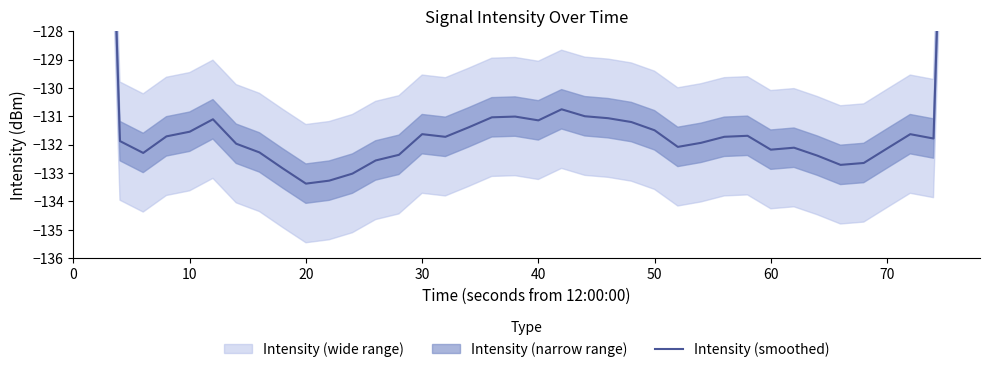

What is the sum of all values?

-5118.6